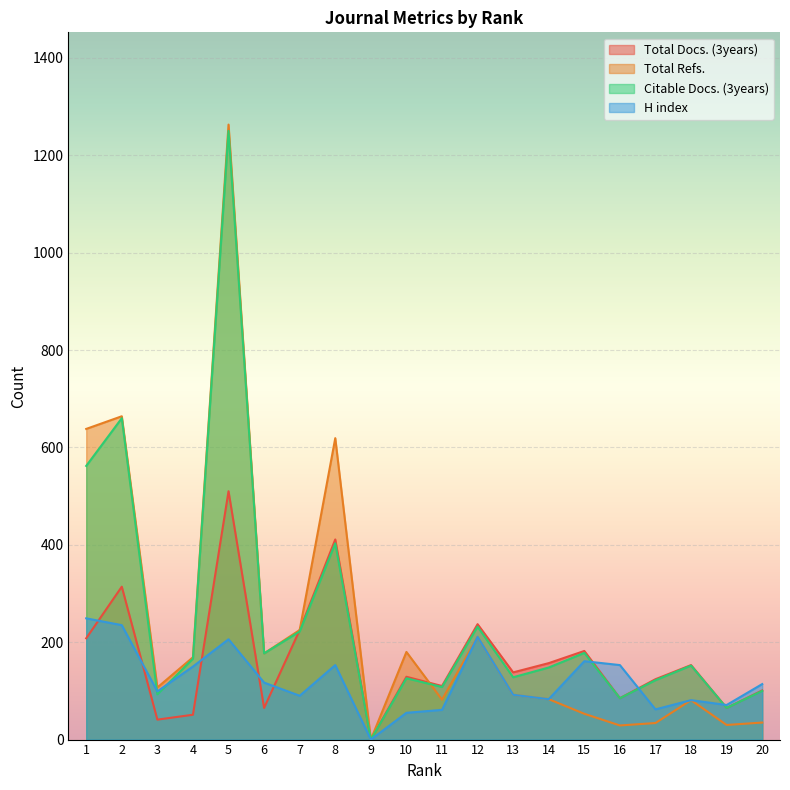

How many lines are shown in the chart?

4